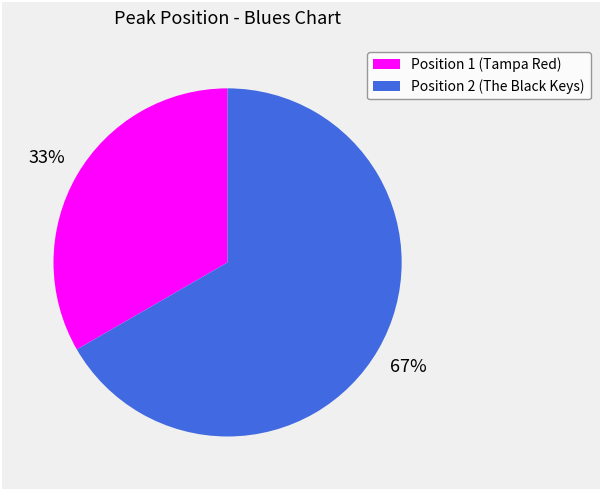

To the nearest percent, what is the combined percentage of Position 2 (The Black Keys) and Position 1 (Tampa Red)?

100%